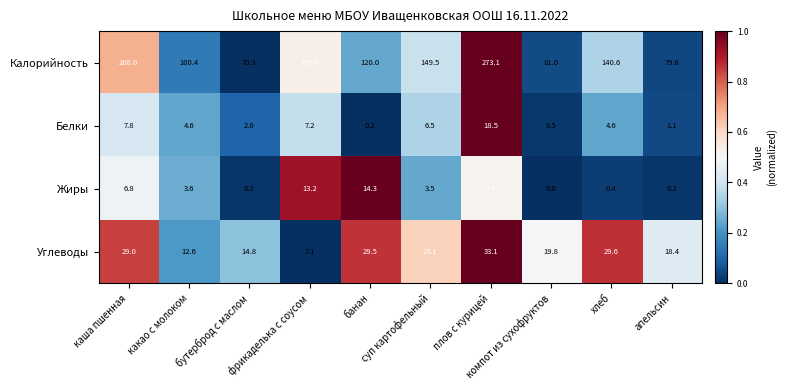

What is the highest value of the Жиры series?

14.3